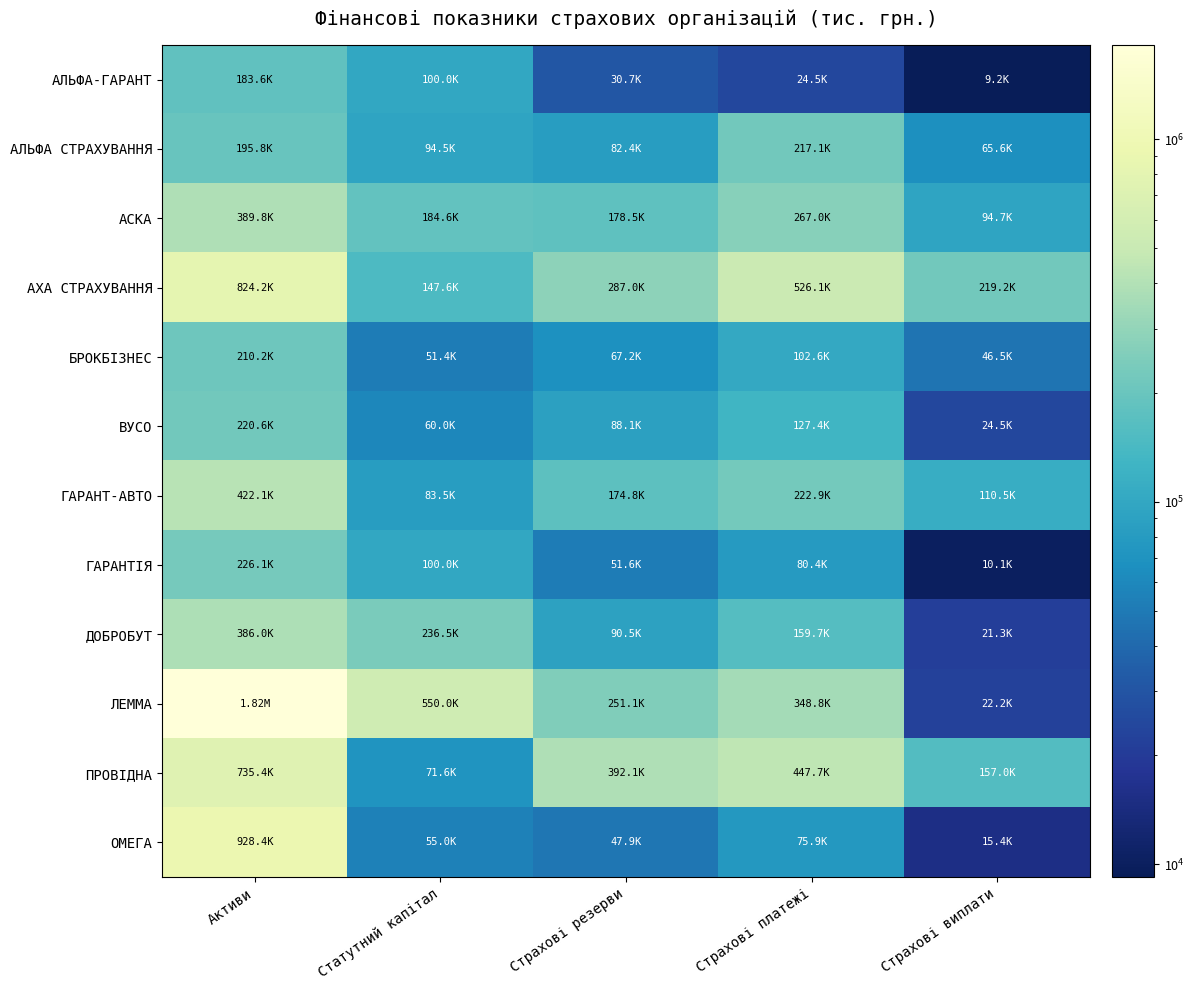

Reading left to right, what are all the values shown in this chart?

АЛЬФА-ГАРАНТ: Активи=183633.0	Статутний капітал=100000.0	Страхові резерви=30704.1	Страхові платежі=24517.0	Страхові виплати=9215.8
АЛЬФА СТРАХУВАННЯ: Активи=195750.9	Статутний капітал=94480.0	Страхові резерви=82424.9	Страхові платежі=217087.7	Страхові виплати=65580.2
АСКА: Активи=389805.0	Статутний капітал=184585.0	Страхові резерви=178526.0	Страхові платежі=266994.0	Страхові виплати=94719.6
АХА СТРАХУВАННЯ: Активи=824201.0	Статутний капітал=147605.0	Страхові резерви=287019.0	Страхові платежі=526069.0	Страхові виплати=219163.0
БРОКБІЗНЕС: Активи=210229.0	Статутний капітал=51400.0	Страхові резерви=67185.0	Страхові платежі=102616.6	Страхові виплати=46531.8
ВУСО: Активи=220621.9	Статутний капітал=60000.0	Страхові резерви=88134.6	Страхові платежі=127426.8	Страхові виплати=24490.8
ГАРАНТ-АВТО: Активи=422098.6	Статутний капітал=83490.0	Страхові резерви=174811.9	Страхові платежі=222870.9	Страхові виплати=110470.6
ГАРАНТІЯ: Активи=226091.0	Статутний капітал=100000.0	Страхові резерви=51637.5	Страхові платежі=80384.9	Страхові виплати=10124.6
ДОБРОБУТ: Активи=385969.1	Статутний капітал=236500.0	Страхові резерви=90459.4	Страхові платежі=159729.1	Страхові виплати=21252.3
ЛЕММА: Активи=1818184.0	Статутний капітал=550000.0	Страхові резерви=251069.0	Страхові платежі=348800.3	Страхові виплати=22159.2
ПРОВІДНА: Активи=735419.0	Статутний капітал=71587.0	Страхові резерви=392095.2	Страхові платежі=447700.9	Страхові виплати=156973.3
ОМЕГА: Активи=928430.0	Статутний капітал=55000.0	Страхові резерви=47913.0	Страхові платежі=75879.8	Страхові виплати=15425.0